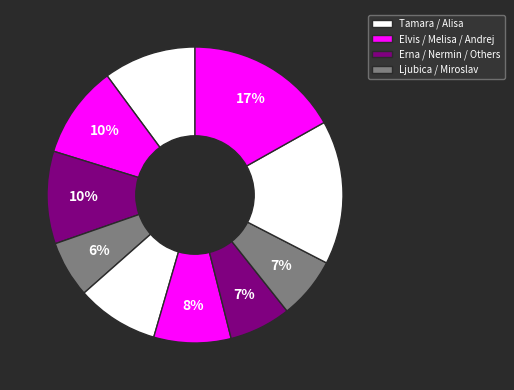

How many segments does this pie chart have?

10